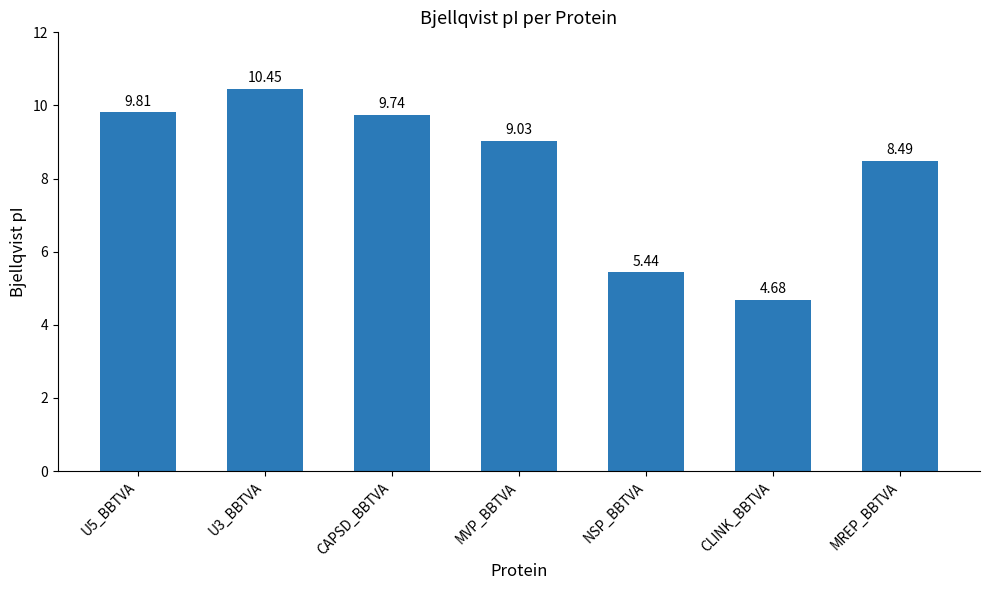

The chart shows a value of 8.5 at MREP_BBTVA. True or false?

True